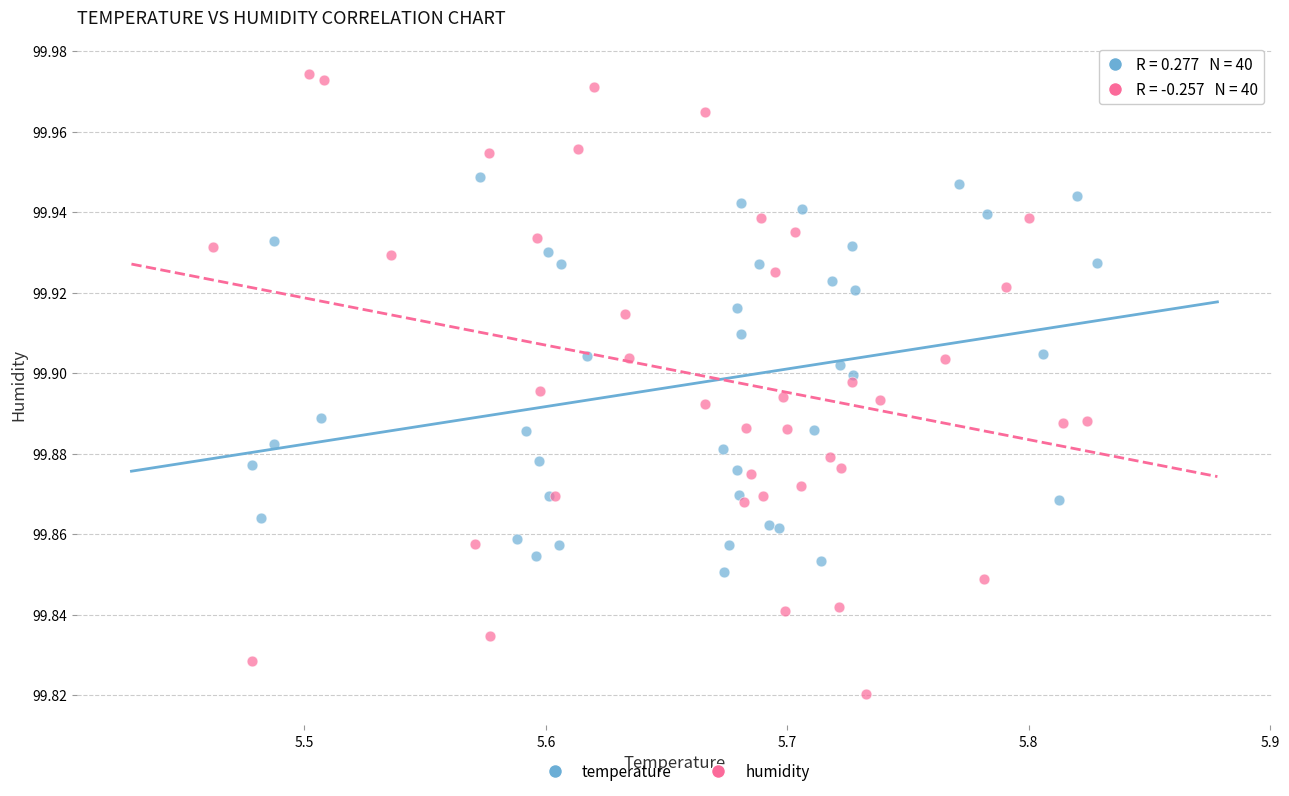

What are all the series names shown in the legend?

temperature, humidity